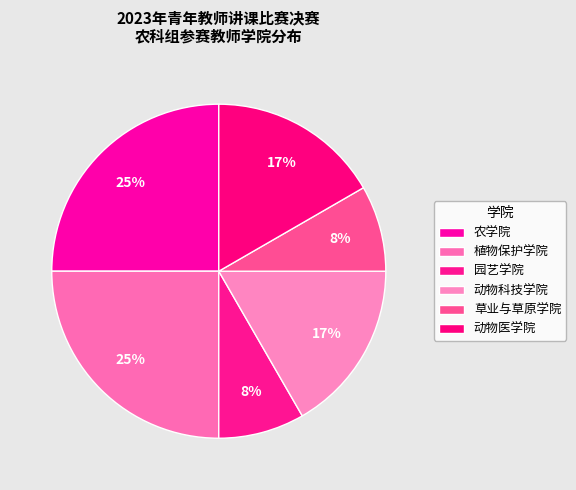

Count the number of slices in the pie.

6